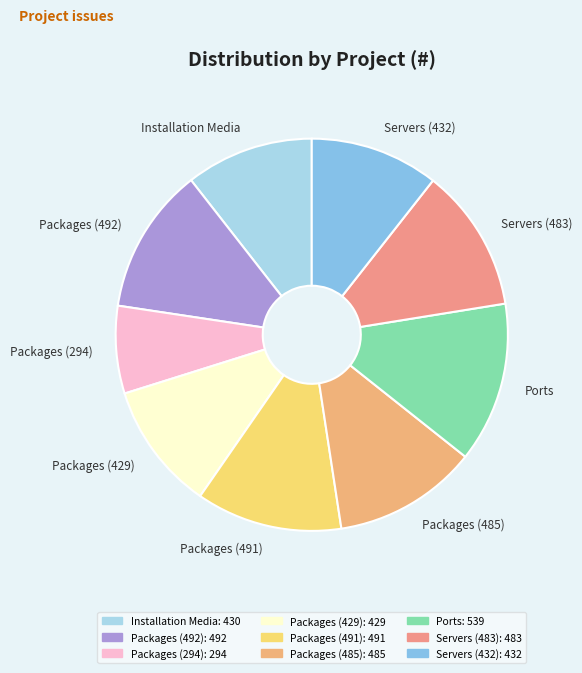

Which has a higher value, Ports or Installation Media?

Ports